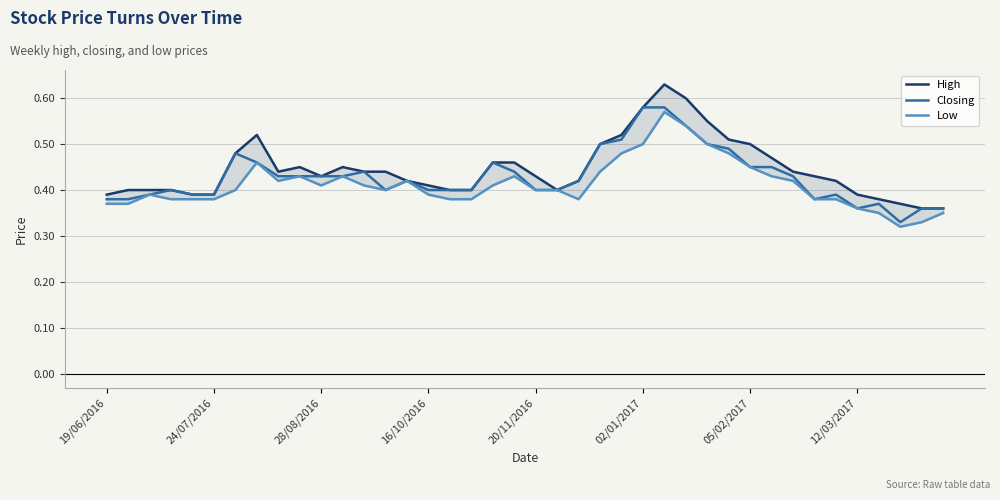

True or false: Closing has a value of 0.9 at 02/01/2017.

False